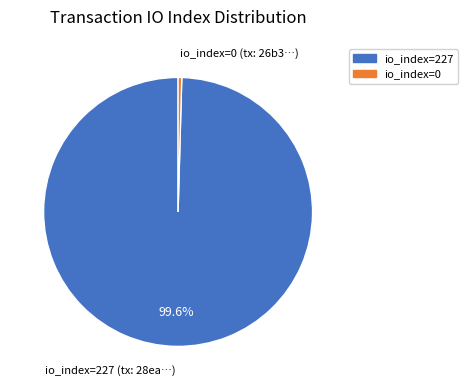

Rank the categories by value from highest to lowest.

io_index=227, io_index=0